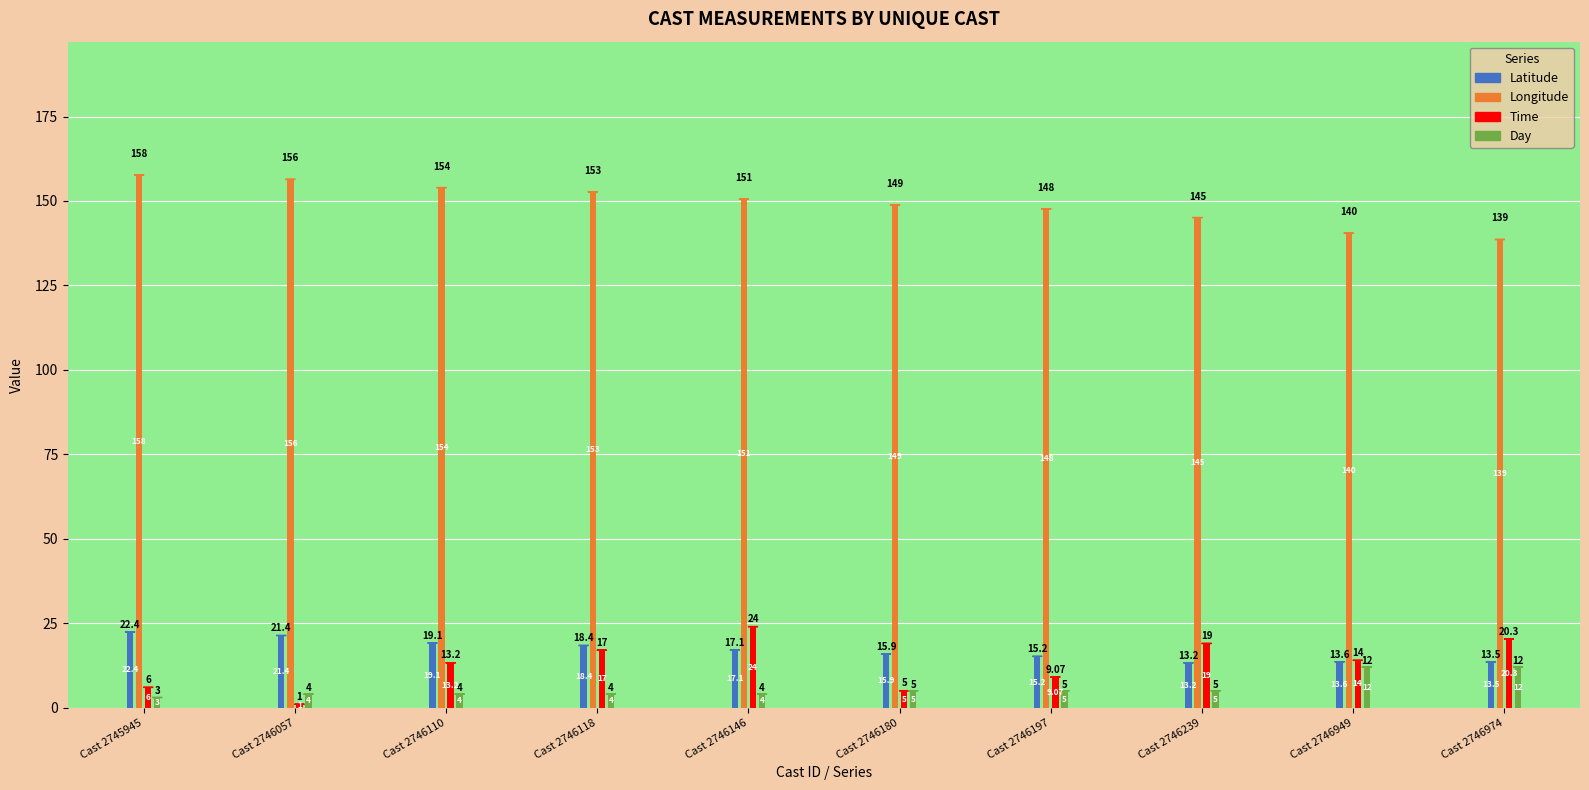

What is the average value of the Day series?

5.8